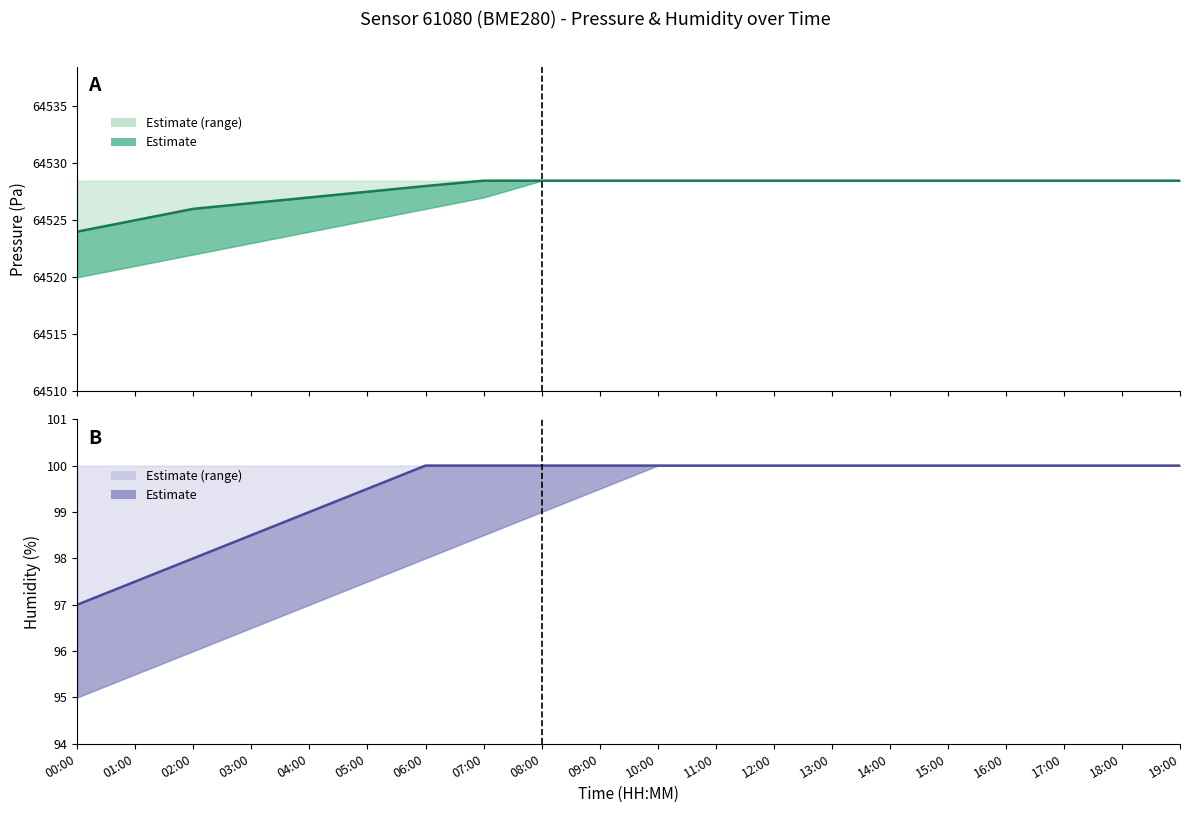

Is the value of Humidity (mid) at 12:00 greater than the value of Pressure (mid) at 15:00?

No